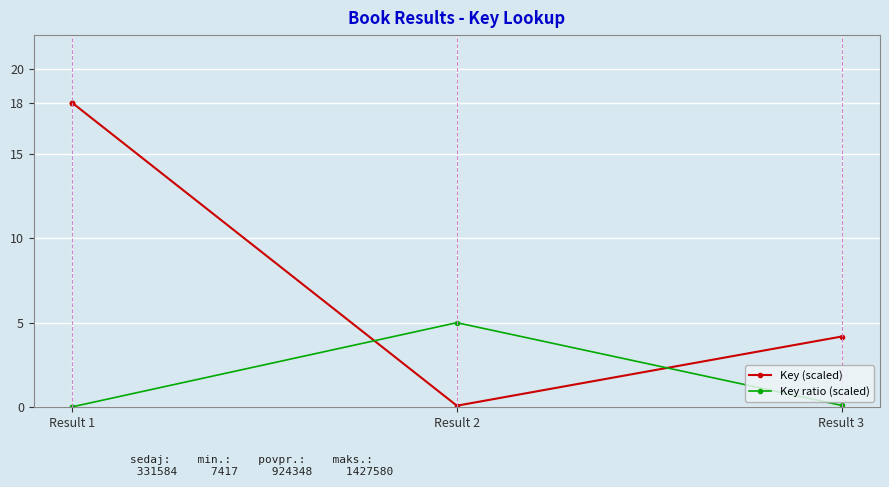

The Key ratio (scaled) series shows 0.0 at Result 1. True or false?

False